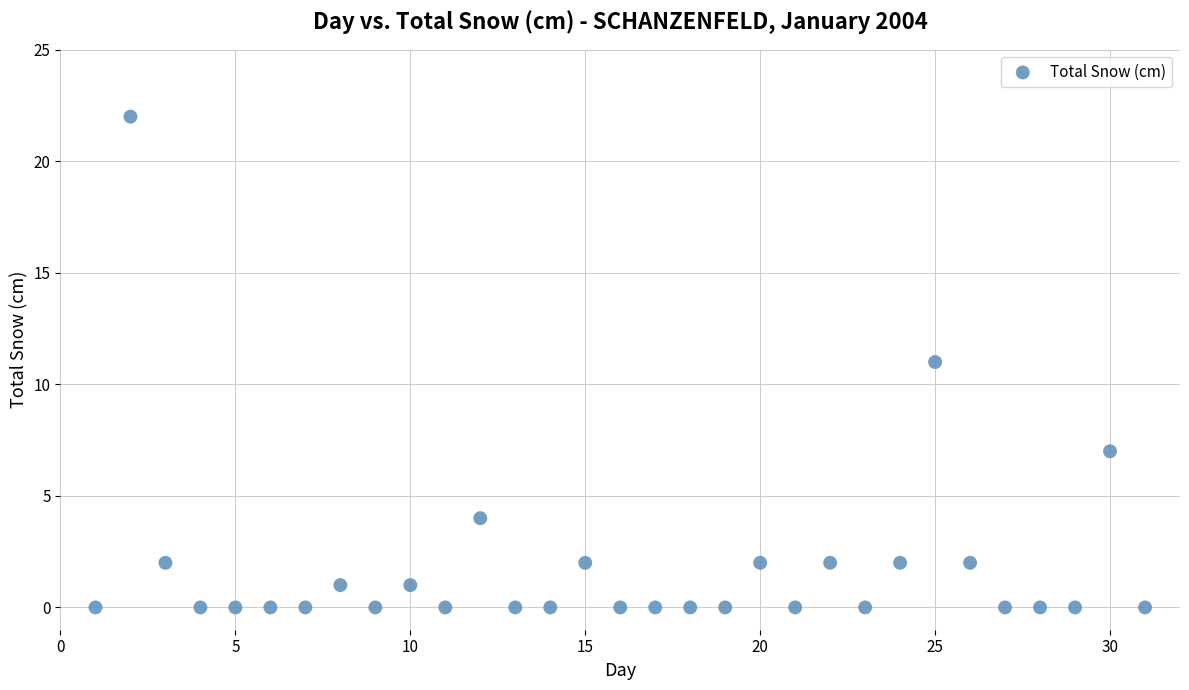

What is the range of Y values (max minus min)?

22